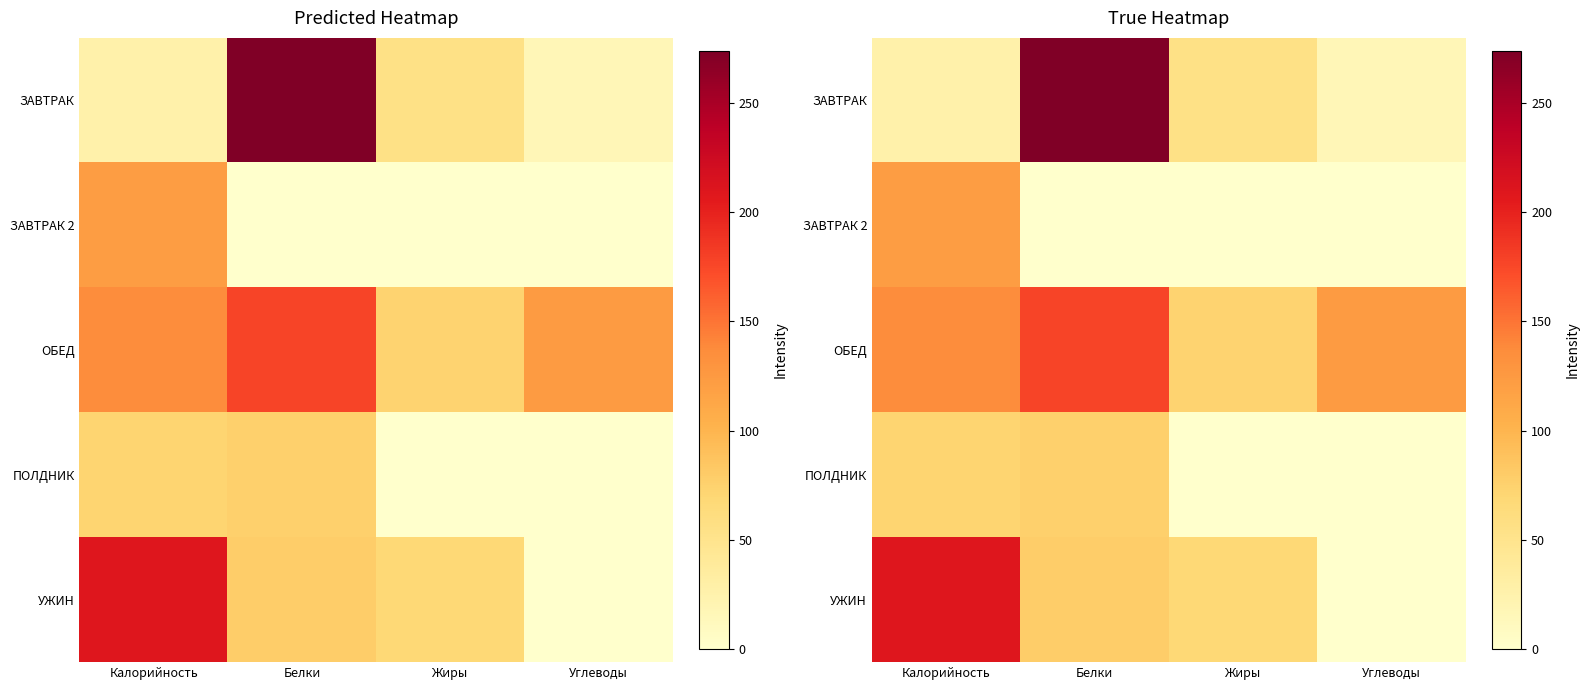

Which category has the lowest value in the УЖИН series?

Углеводы